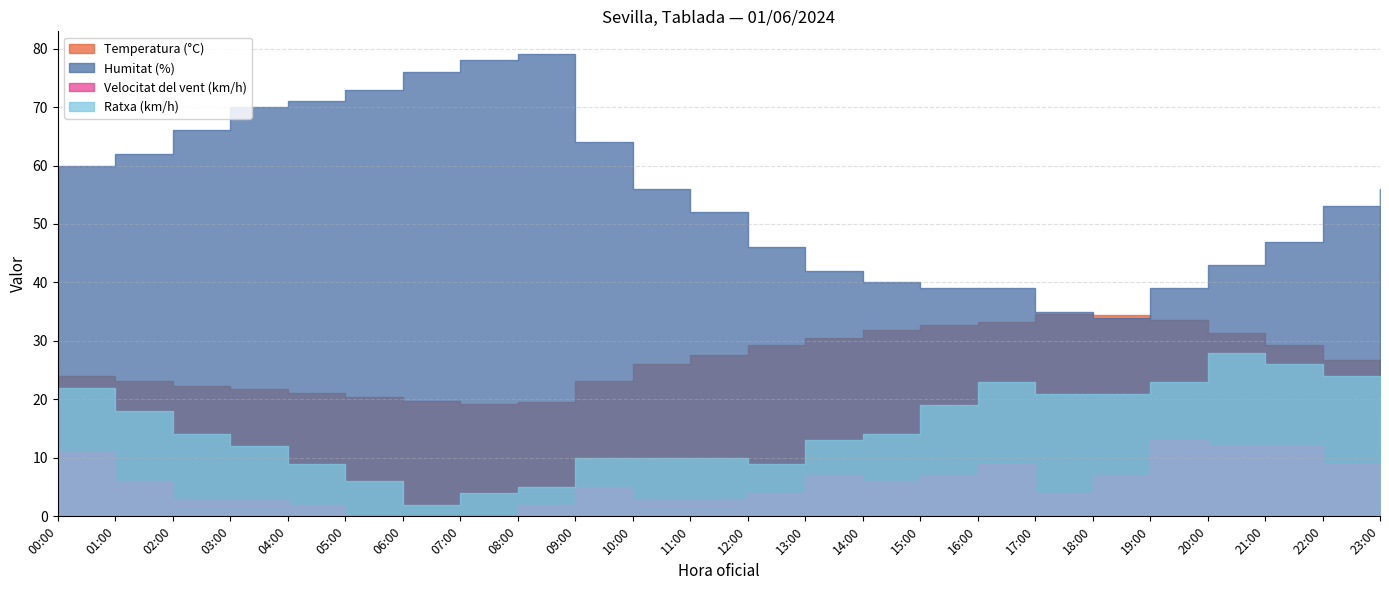

Rank the series by their maximum value, from lowest to highest.

Velocitat del vent (km/h), Ratxa (km/h), Temperatura (°C), Humitat (%)